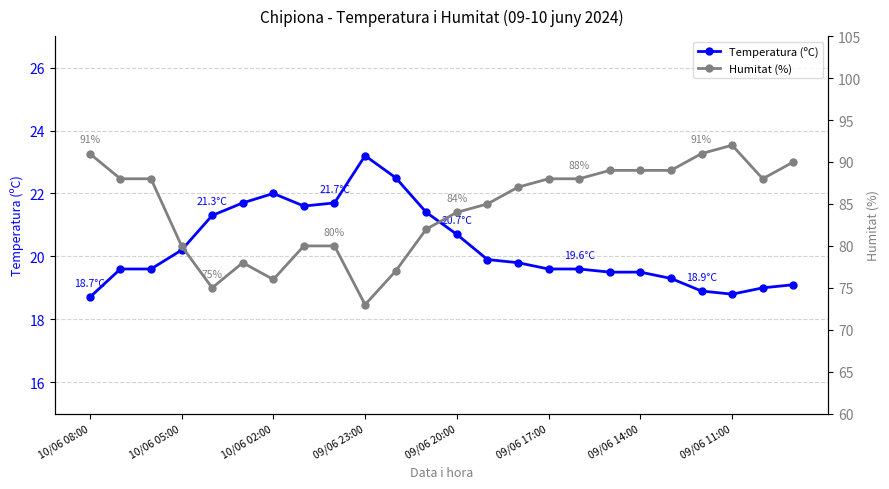

Which series has the widest spread of values?

Humitat (%)